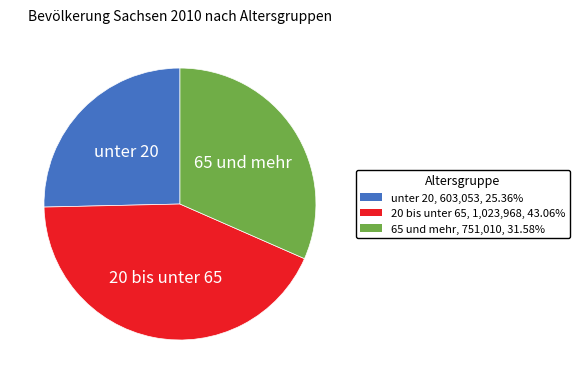

What is the largest slice in the pie chart?

20 bis unter 65